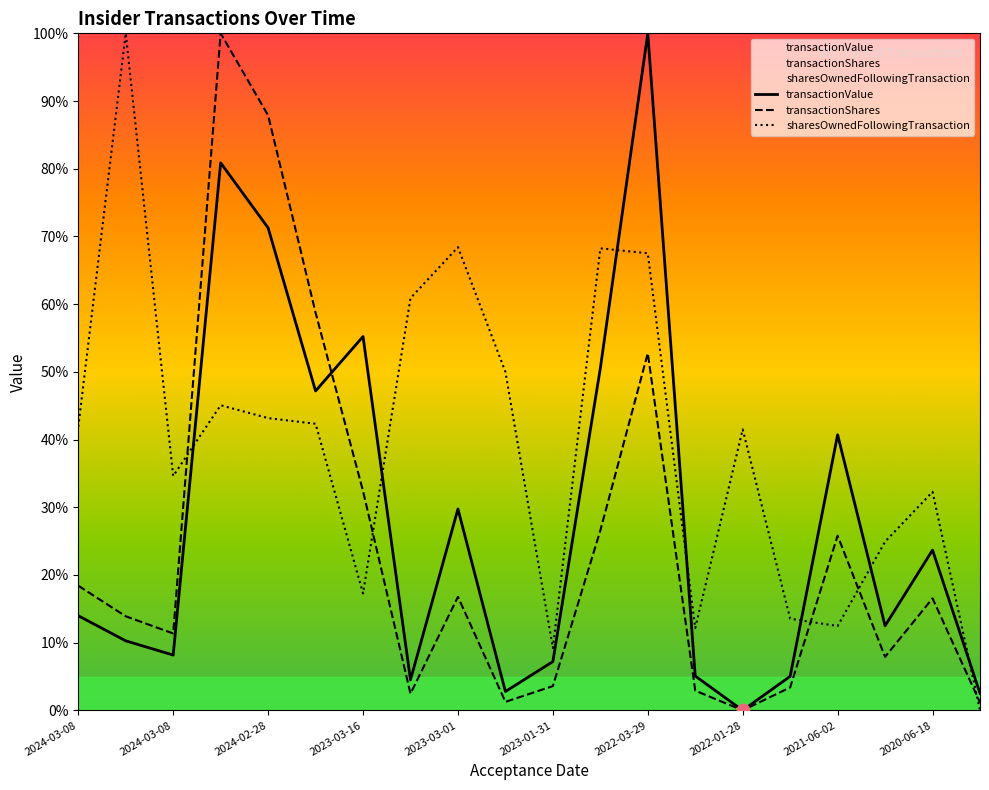

What are all the series names shown in the legend?

transactionValue, transactionShares, sharesOwnedFollowingTransaction